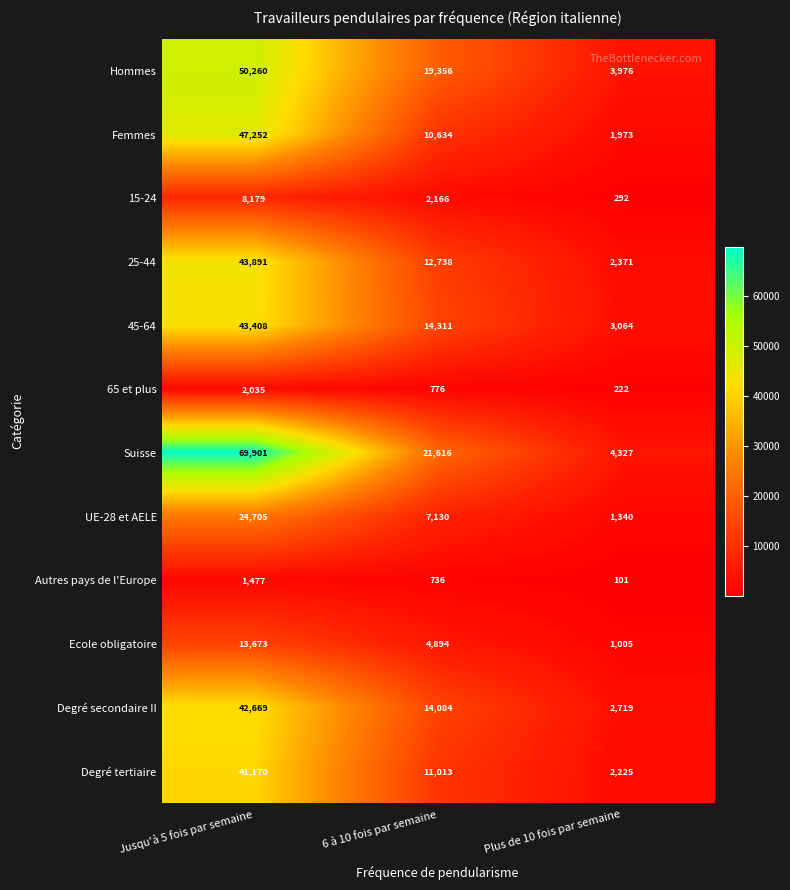

What is the average value of the Degré secondaire II series?

19824